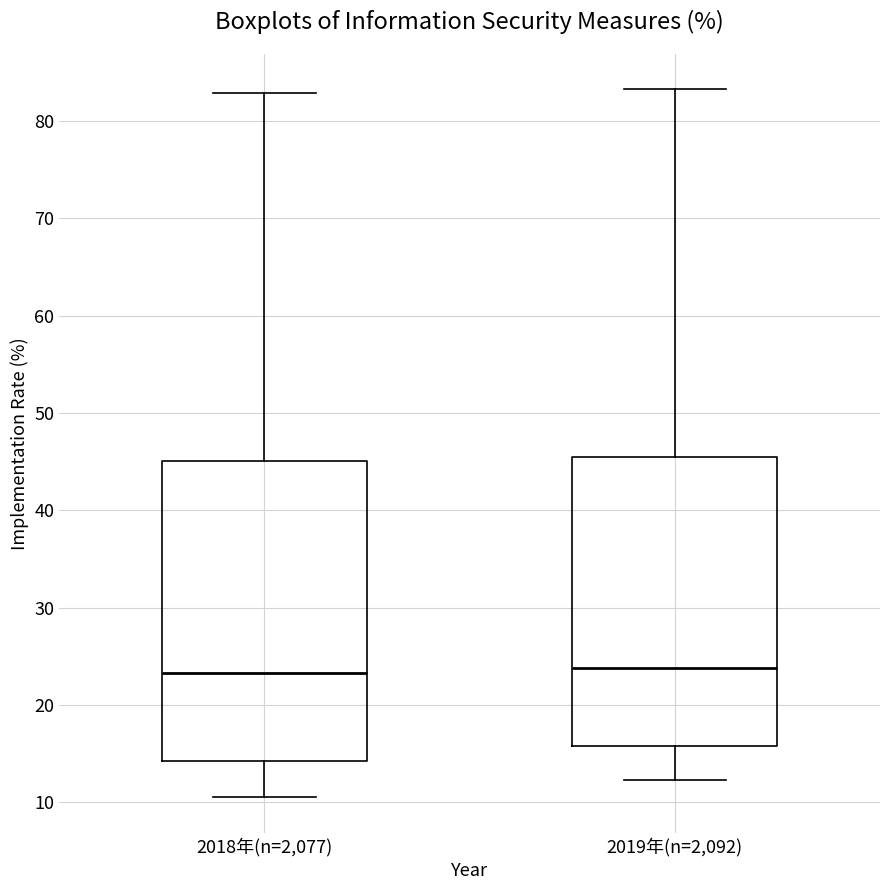

Comparing the boxes themselves (not the whiskers), which one is the tallest?

2018年(n=2,077)